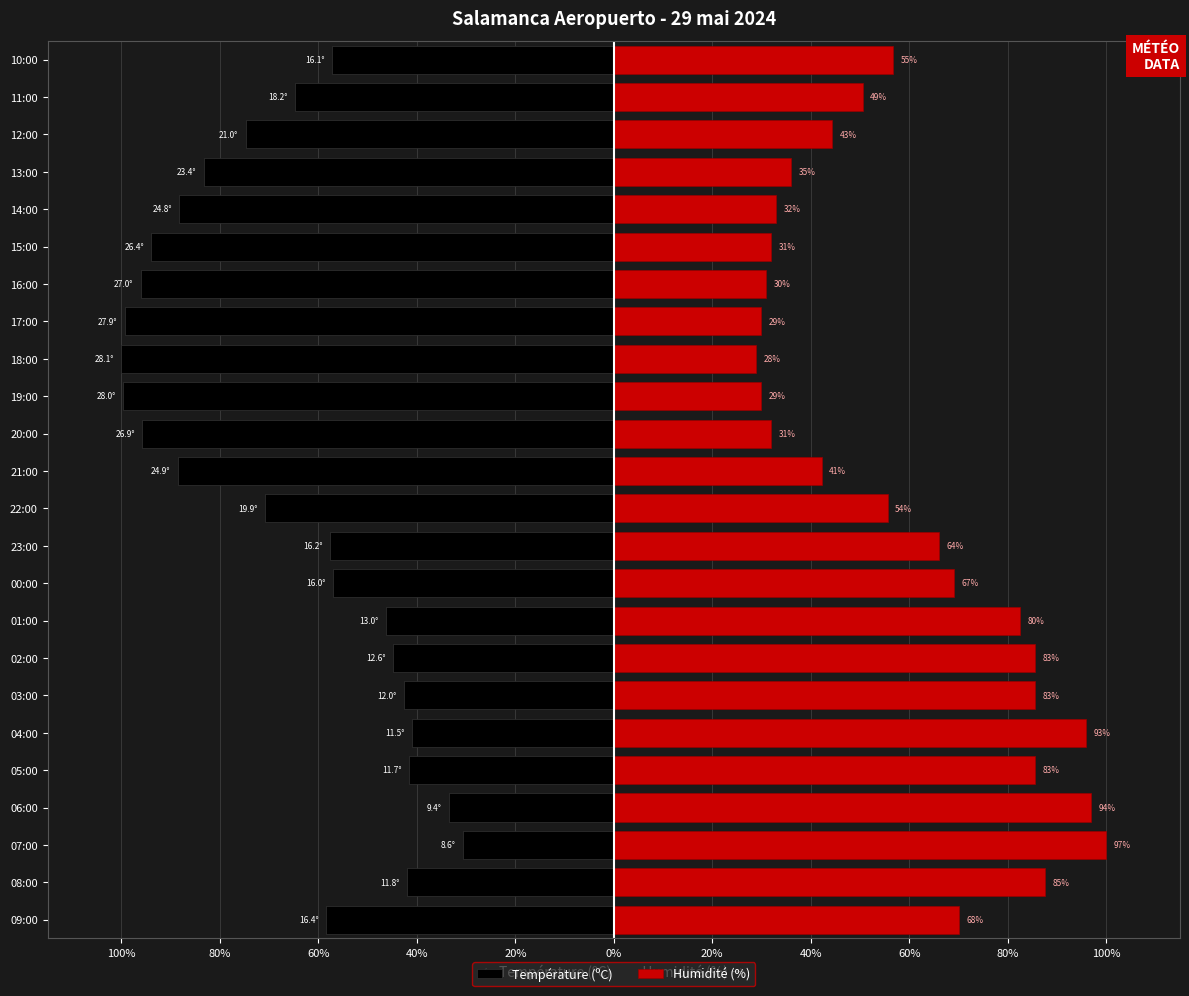

What is the approximate value of Humidité (%) at 21:00?

42.3